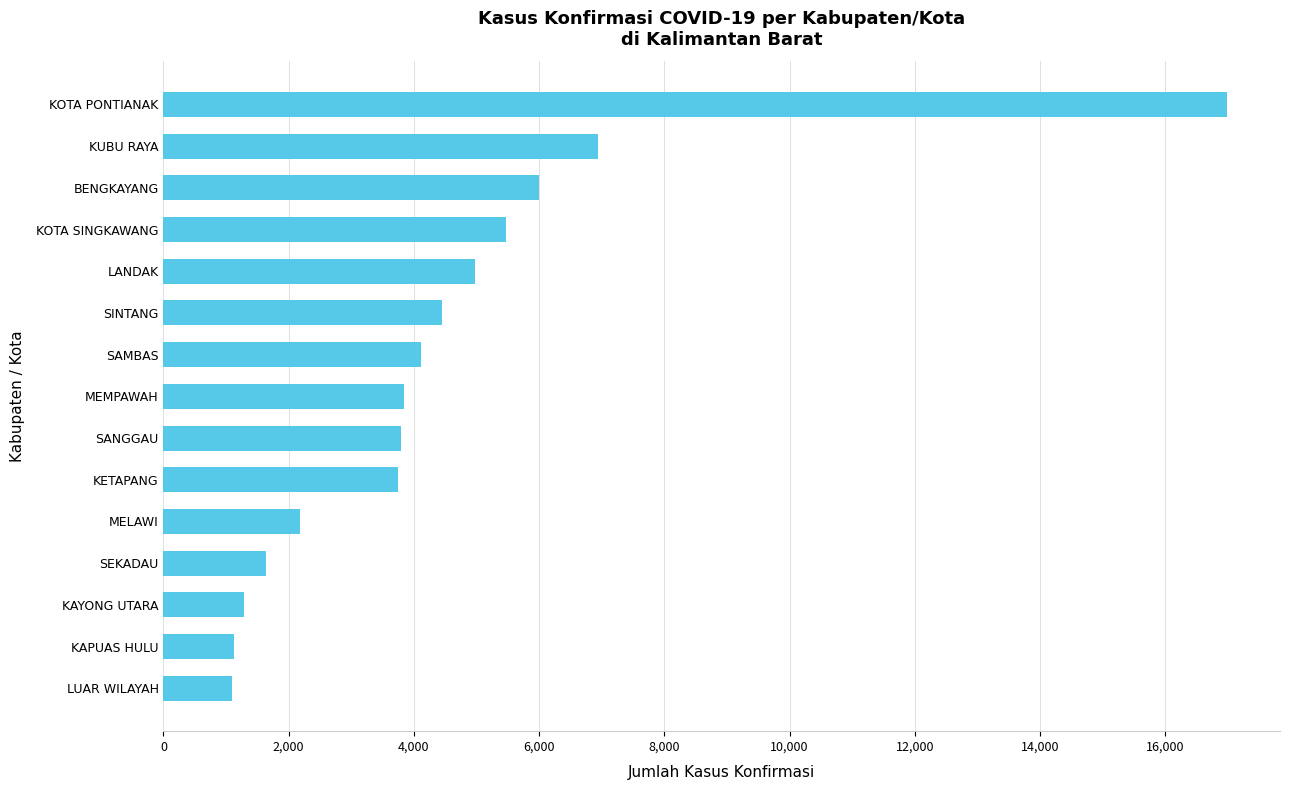

What is the sum of the values at LUAR WILAYAH and MEMPAWAH?

4939